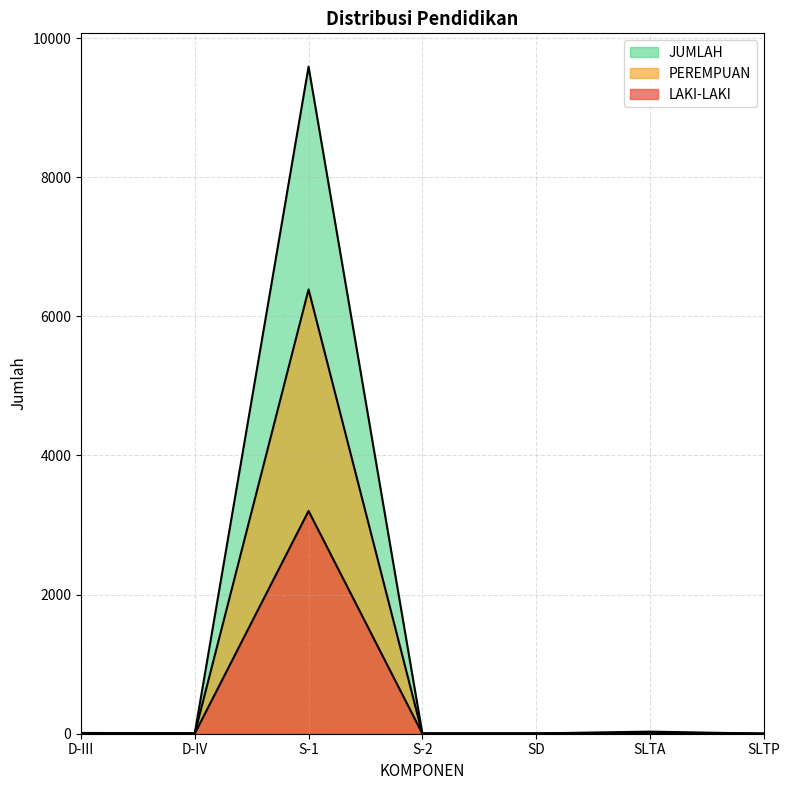

What is the lowest value of the JUMLAH series?

1